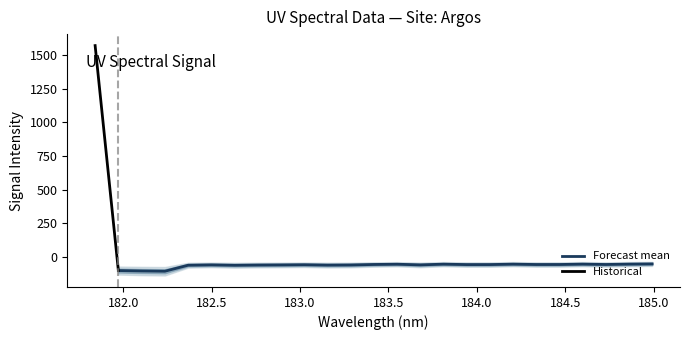

Read the value at 184.3357763242.

-54.6